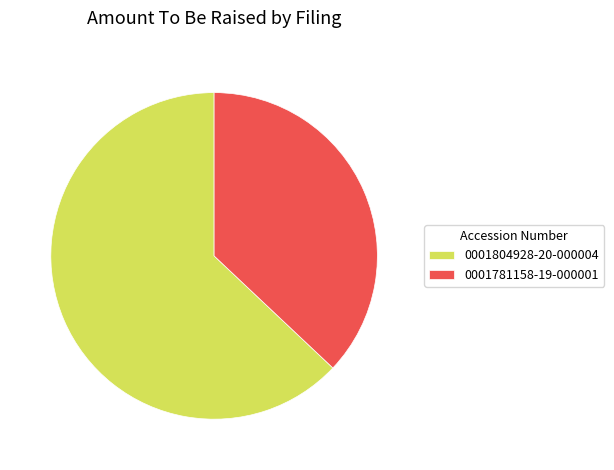

Approximately how many times larger is the value at 0001781158-19-000001 compared to 0001804928-20-000004?

0.6